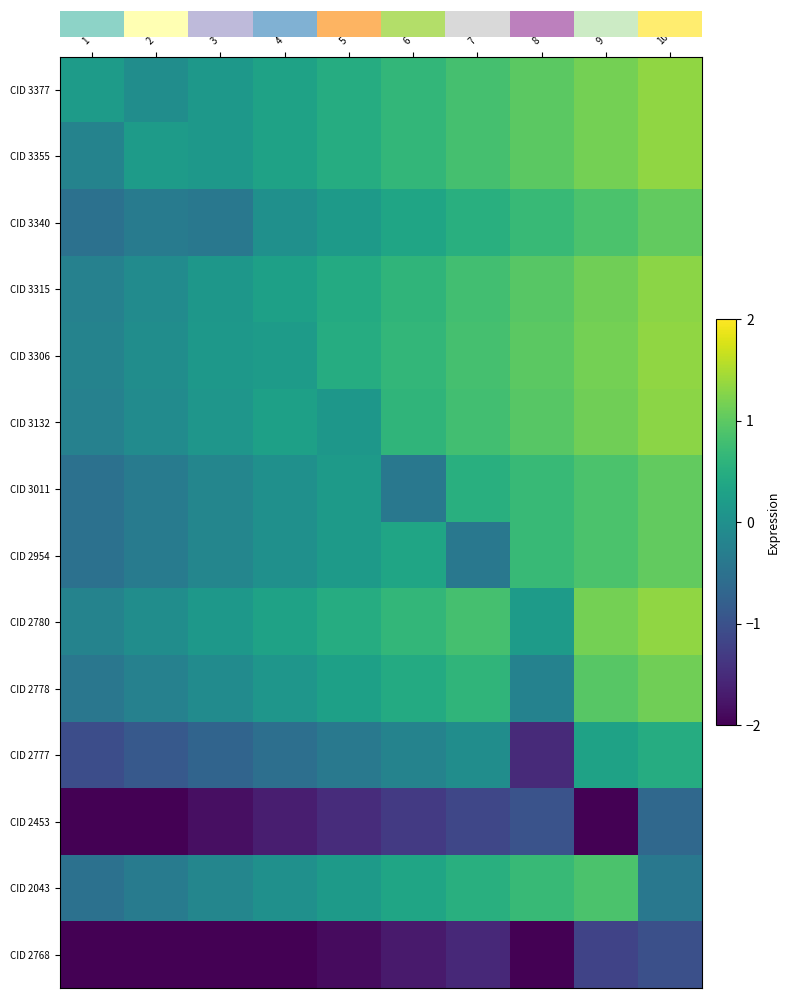

Between 4 and 1, which is larger?

4